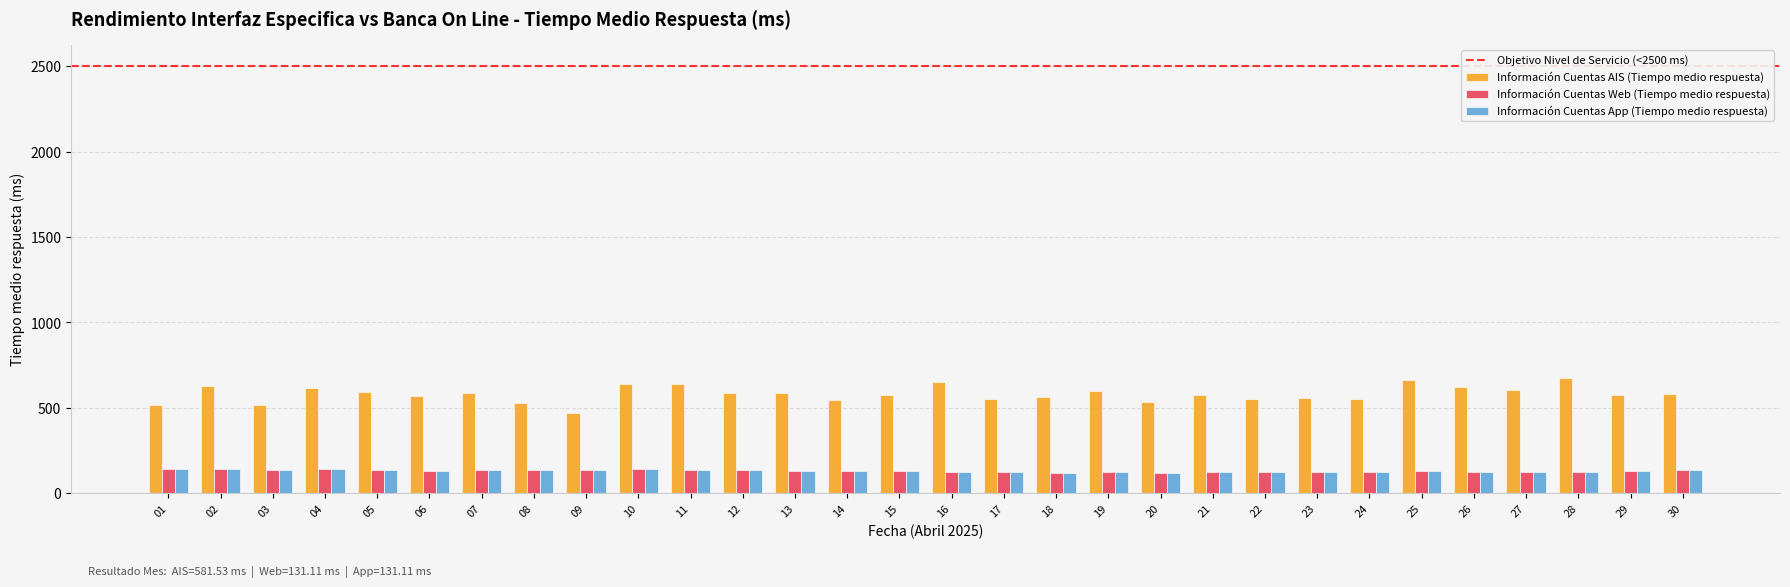

Which series has the largest range (max minus min)?

Información Cuentas AIS (Tiempo medio respuesta)